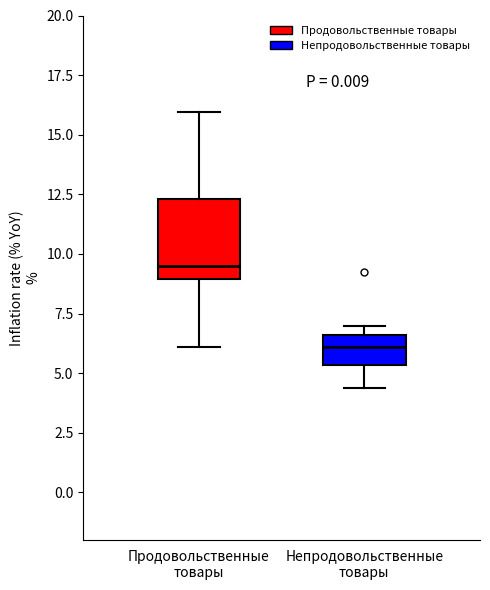

Reading left to right, transcribe this box plot: for each box, give where its median line is, the range the box spans, and where its two whiskers end, as read against the y-axis. The values are not printed on the chart, so give them approximately, as read against the axis.

Продовольственные товары: median 9.5, box 9.0 to 12.5, whiskers 6.0 to 16.0
Непродовольственные товары: median 6.0, box 5.5 to 6.5, whiskers 4.5 to 7.0